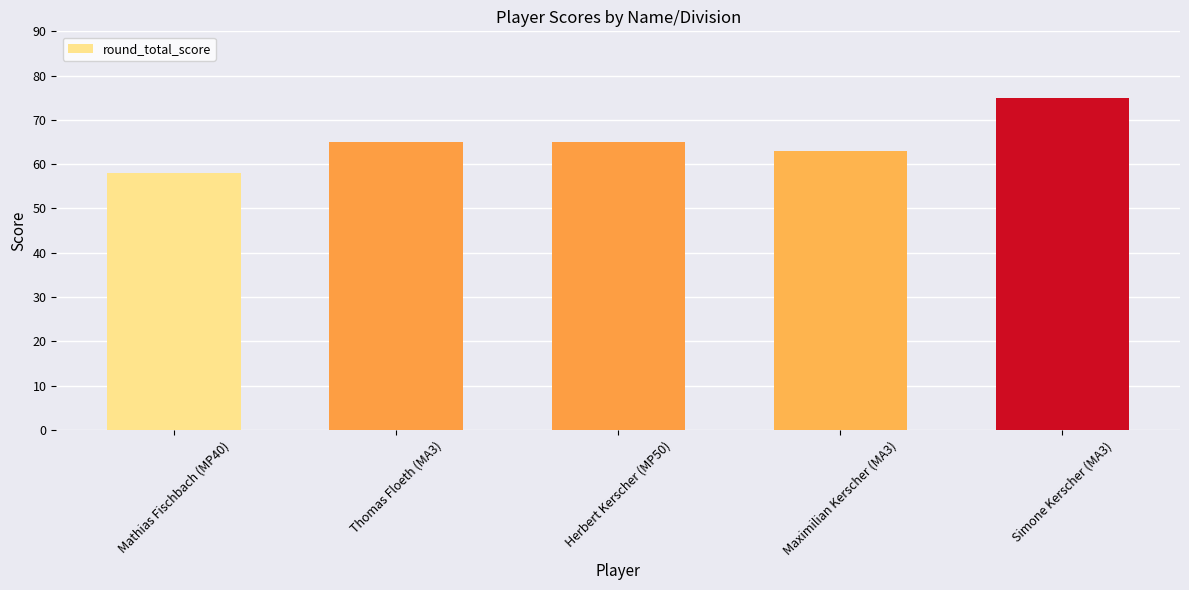

What is the minimum value shown in the chart?

58